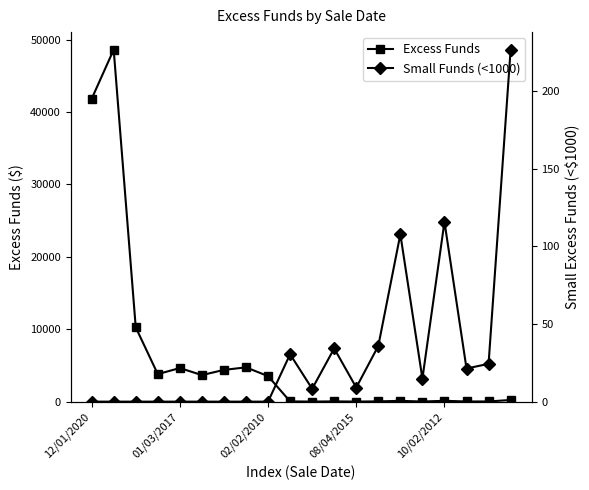

True or false: Small Funds (<1000) and Excess Funds cross at least once.

False